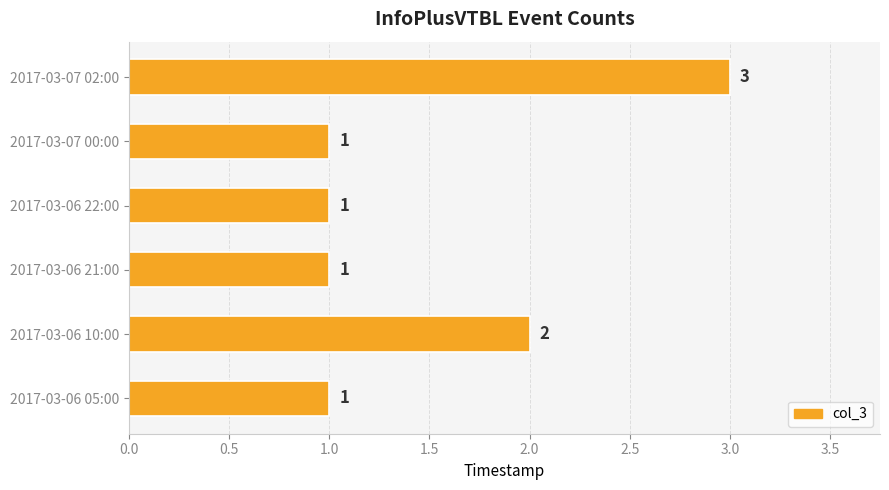

How many values are between 1 and 2?

5